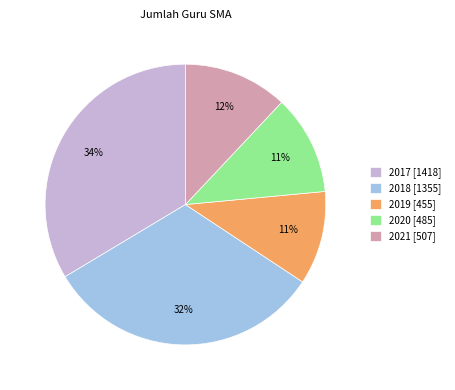

Do 2018 and 2017 together represent more than half of the pie?

Yes